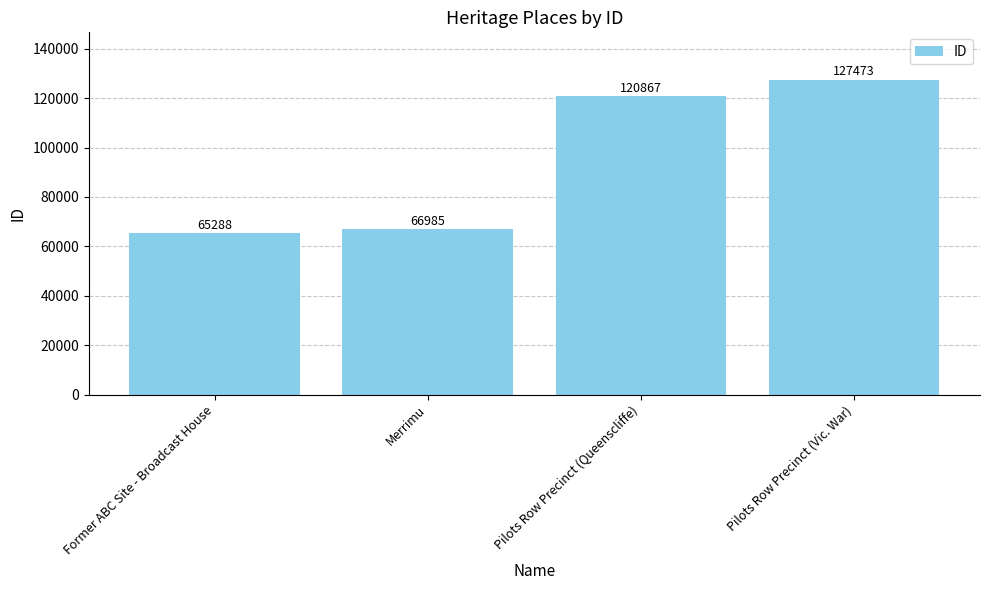

At which category does the chart reach its peak across all series?

Pilots Row Precinct (Vic. War)